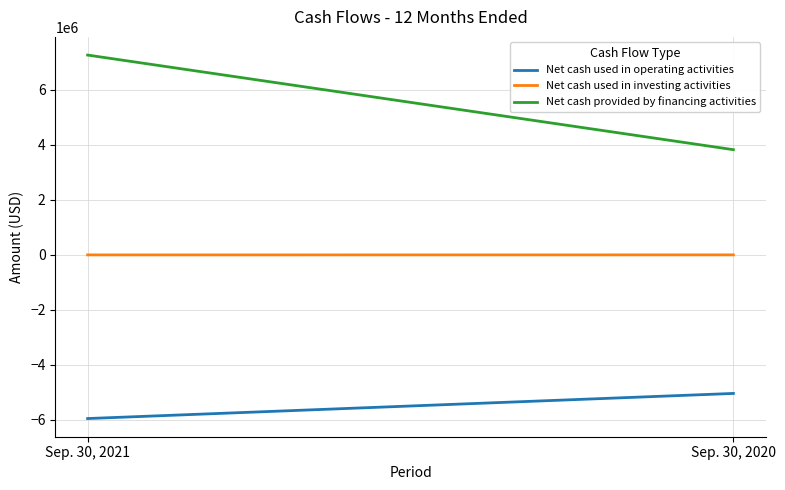

The value of Net cash provided by financing activities at Sep. 30, 2021 is 11228523. True or false?

False